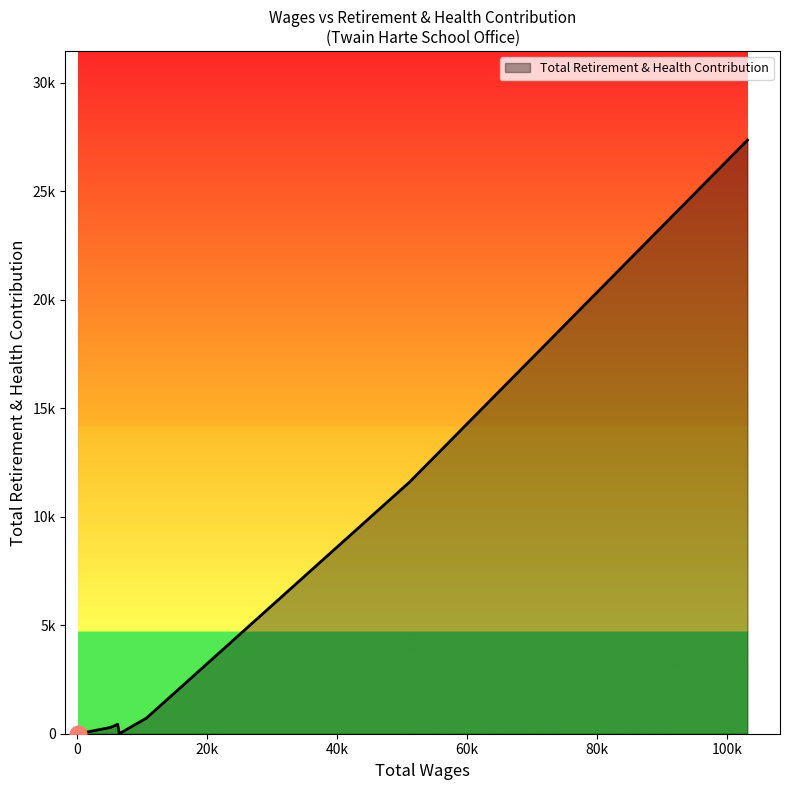

Is this an area chart (filled region under the line)?

Yes